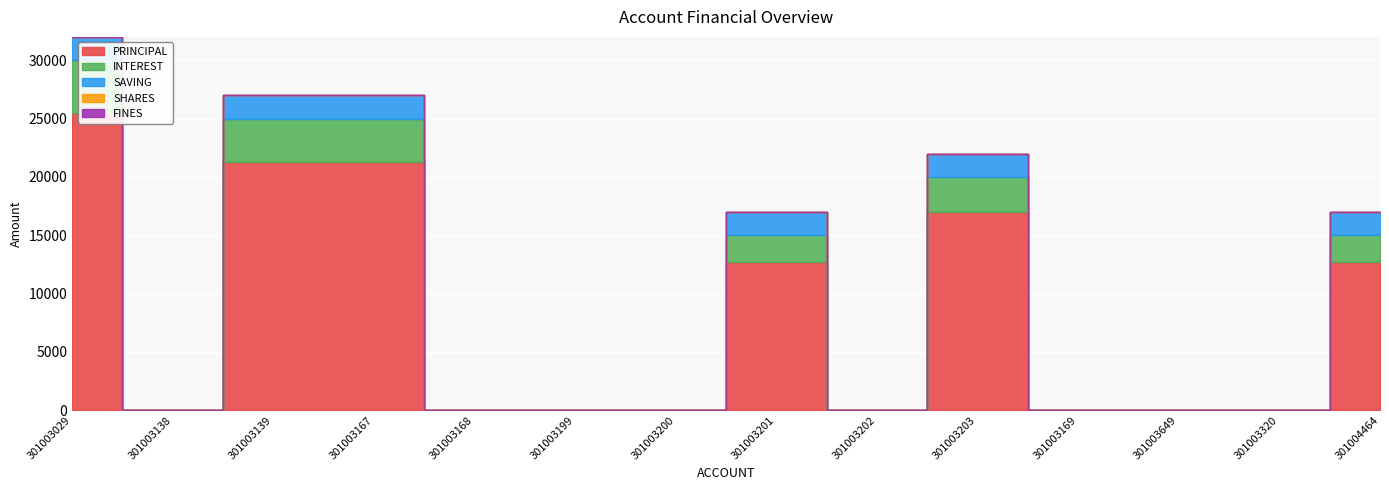

List the labels in order of SAVING value, smallest first.

301003138, 301003168, 301003199, 301003200, 301003202, 301003169, 301003649, 301003320, 301003029, 301003139, 301003167, 301003201, 301003203, 301004464